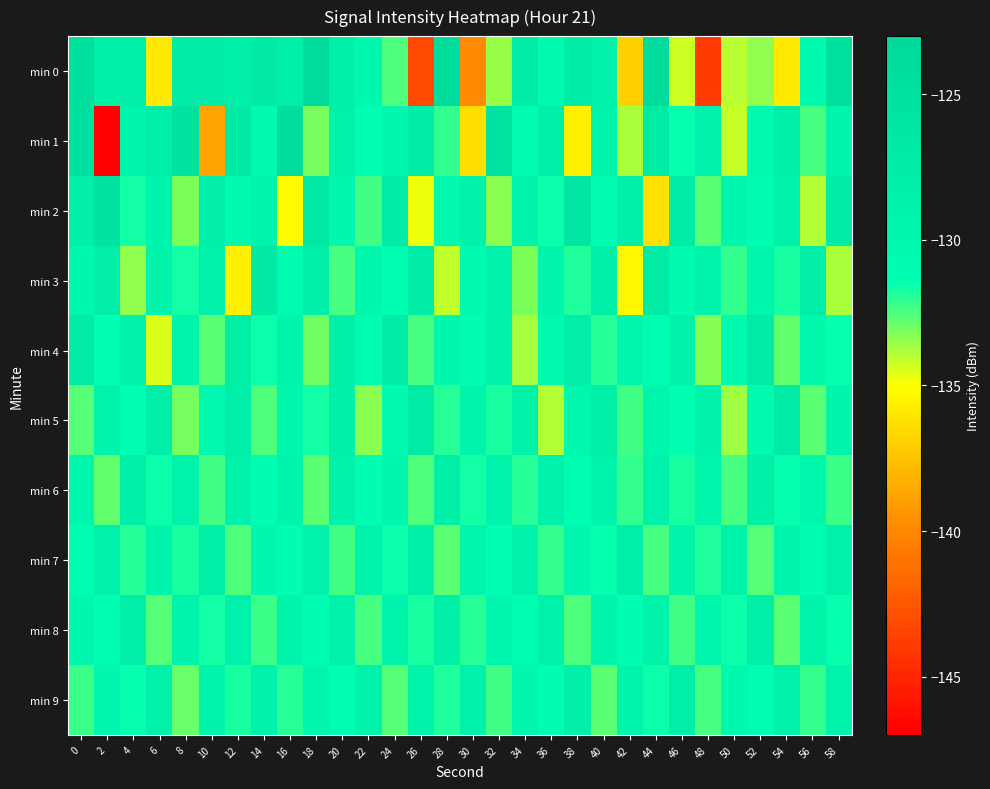

Reading right to left, what are all the values shown in this chart?

min 0: 58=-124.7	56=-130.4	54=-135.9	52=-133.4	50=-134.0	48=-143.9	46=-134.3	44=-123.8	42=-136.9	40=-128.7	38=-127.6	36=-130.5	34=-127.3	32=-133.6	30=-140.0	28=-124.3	26=-143.2	24=-132.5	22=-130.1	20=-128.2	18=-123.9	16=-128.1	14=-127.0	12=-128.2	10=-127.3	8=-127.4	6=-135.9	4=-128.1	2=-127.9	0=-124.7
min 1: 58=-129.3	56=-132.4	54=-127.9	52=-130.6	50=-134.2	48=-128.7	46=-131.5	44=-127.4	42=-133.8	40=-129.1	38=-135.6	36=-128.3	34=-130.9	32=-125.7	30=-136.4	28=-132.1	26=-127.6	24=-129.8	22=-131.2	20=-128.5	18=-133.0	16=-124.1	14=-130.5	12=-126.9	10=-138.8	8=-125.3	6=-127.9	4=-129.4	2=-146.8	0=-124.7
min 2: 58=-127.2	56=-133.9	54=-128.4	52=-131.1	50=-129.6	48=-132.7	46=-127.5	44=-136.3	42=-128.2	40=-130.8	38=-125.9	36=-131.6	34=-129.0	32=-133.4	30=-128.6	28=-130.2	26=-134.8	24=-127.1	22=-132.3	20=-129.7	18=-126.4	16=-135.1	14=-128.9	12=-130.5	10=-127.8	8=-133.2	6=-129.4	4=-131.7	2=-125.6	0=-128.3
min 3: 58=-133.8	56=-127.7	54=-131.8	52=-129.5	50=-132.1	48=-128.9	46=-130.6	44=-127.3	42=-135.3	40=-128.0	38=-131.9	36=-129.4	34=-133.2	32=-128.7	30=-130.5	28=-134.1	26=-127.6	24=-131.3	22=-129.7	20=-132.4	18=-128.1	16=-130.8	14=-126.9	12=-135.6	10=-128.4	8=-131.7	6=-129.2	4=-133.5	2=-127.8	0=-130.1
min 4: 58=-131.5	56=-129.9	54=-132.8	52=-127.2	50=-130.6	48=-133.3	46=-128.7	44=-131.3	42=-129.5	40=-132.0	38=-127.8	36=-130.2	34=-133.7	32=-128.5	30=-131.1	28=-129.8	26=-132.4	24=-127.6	22=-130.9	20=-128.2	18=-133.0	16=-129.3	14=-131.6	12=-127.9	10=-132.7	8=-129.1	6=-134.5	4=-128.8	2=-131.2	0=-127.4
min 5: 58=-129.2	56=-132.7	54=-127.1	52=-130.4	50=-133.6	48=-128.8	46=-131.2	44=-129.6	42=-132.3	40=-127.9	38=-130.1	36=-133.9	34=-128.6	32=-131.8	30=-129.3	28=-132.0	26=-127.5	24=-130.7	22=-133.4	20=-128.3	18=-131.7	16=-129.8	14=-132.5	12=-128.0	10=-130.3	8=-133.1	6=-127.7	4=-131.4	2=-128.9	0=-132.6
min 6: 58=-132.2	56=-129.9	54=-131.5	52=-128.2	50=-132.4	48=-129.6	46=-131.8	44=-128.5	42=-132.1	40=-129.2	38=-131.4	36=-128.8	34=-132.0	32=-129.1	30=-131.7	28=-128.0	26=-132.5	24=-129.8	22=-131.1	20=-128.4	18=-132.7	16=-129.4	14=-131.0	12=-128.7	10=-132.3	8=-129.0	6=-131.6	4=-128.1	2=-132.8	0=-129.5
min 7: 58=-128.8	56=-131.0	54=-129.3	52=-132.6	50=-128.4	48=-131.9	46=-129.2	44=-132.4	42=-128.0	40=-131.5	38=-129.8	36=-132.1	34=-128.7	32=-131.2	30=-129.5	28=-132.7	26=-128.3	24=-131.6	22=-129.0	20=-132.3	18=-128.9	16=-131.1	14=-129.7	12=-132.5	10=-128.2	8=-131.8	6=-129.4	4=-132.0	2=-128.6	0=-131.3
min 8: 58=-131.5	56=-129.2	54=-132.7	52=-128.1	50=-131.6	48=-129.5	46=-132.3	44=-128.9	42=-131.0	40=-129.3	38=-132.5	36=-128.6	34=-131.3	32=-129.6	30=-132.0	28=-128.2	26=-131.8	24=-129.1	22=-132.4	20=-128.8	18=-131.1	16=-129.4	14=-132.2	12=-128.5	10=-131.7	8=-129.0	6=-132.6	4=-128.3	2=-131.4	0=-129.7
min 9: 58=-129.0	56=-132.1	54=-128.6	52=-131.3	50=-129.9	48=-132.4	46=-128.1	44=-131.6	42=-129.4	40=-132.7	38=-128.3	36=-131.0	34=-129.7	32=-132.3	30=-128.5	28=-131.9	26=-129.2	24=-132.6	22=-128.9	20=-131.2	18=-129.5	16=-132.0	14=-128.7	12=-131.8	10=-129.1	8=-132.9	6=-128.4	4=-131.5	2=-129.8	0=-132.2